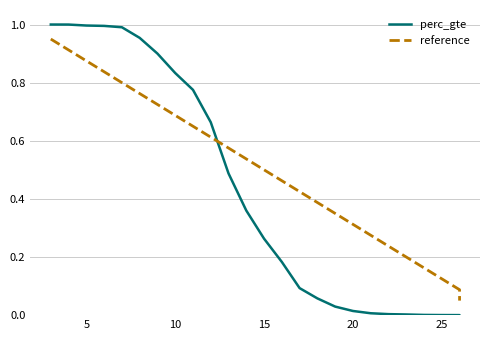

Is the value of reference at 20 greater than the value of perc_gte at 5?

No